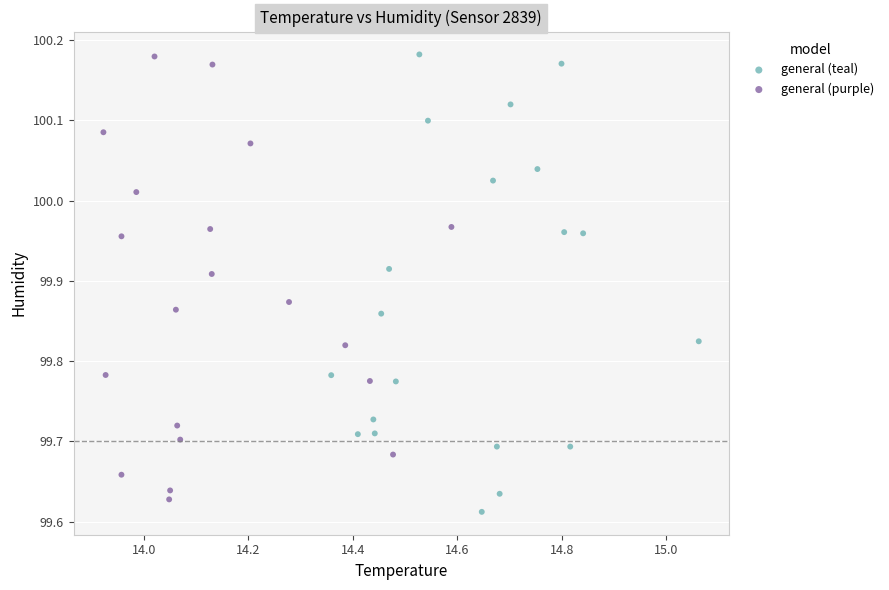

Which series reaches the minimum Y coordinate?

general (teal)